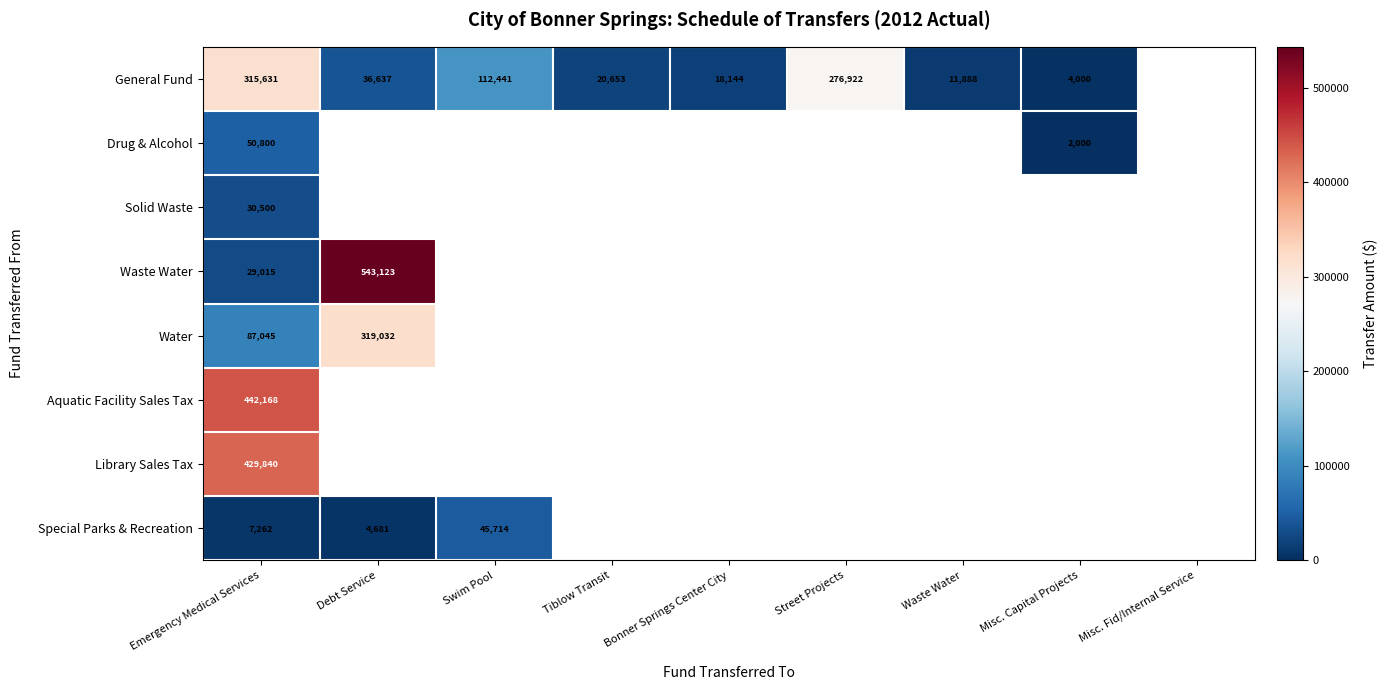

True or false: Library Sales Tax has a value of 429840 at Emergency Medical Services.

True